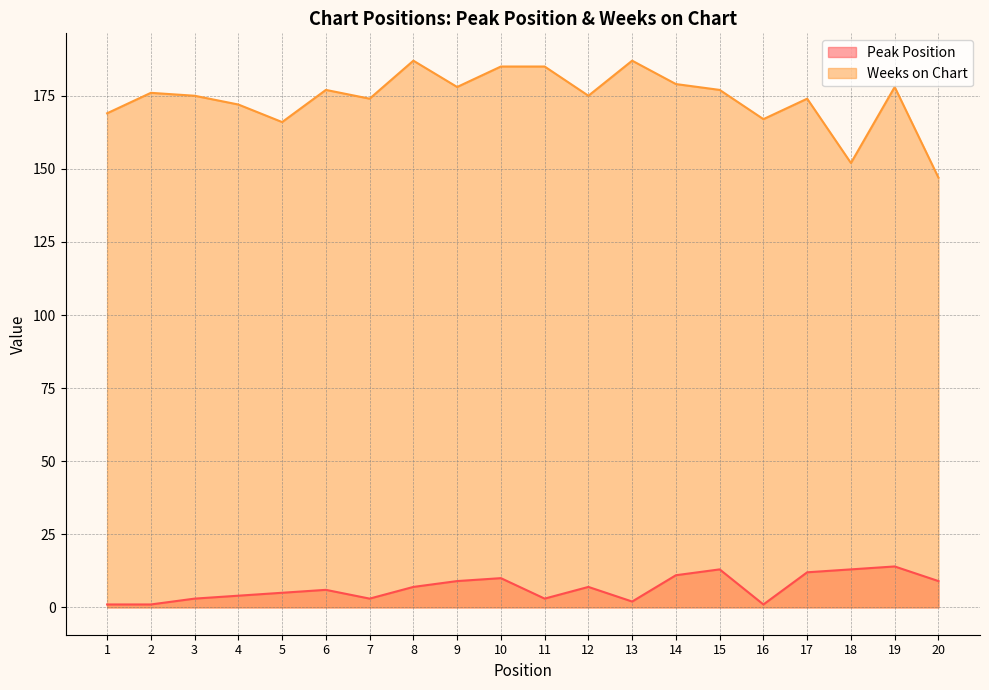

What is the sum of all Weeks on Chart values?

3480